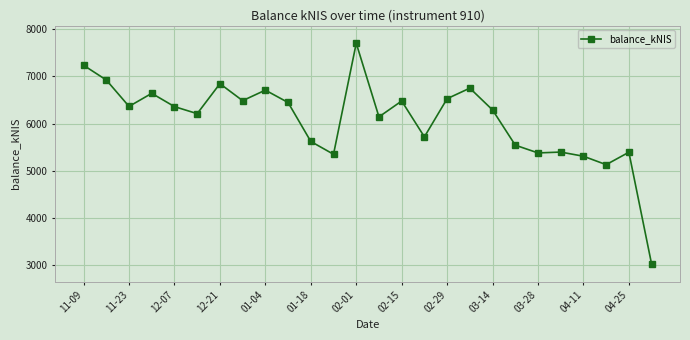

True or false: the data has more than 1 interior local peaks.

True